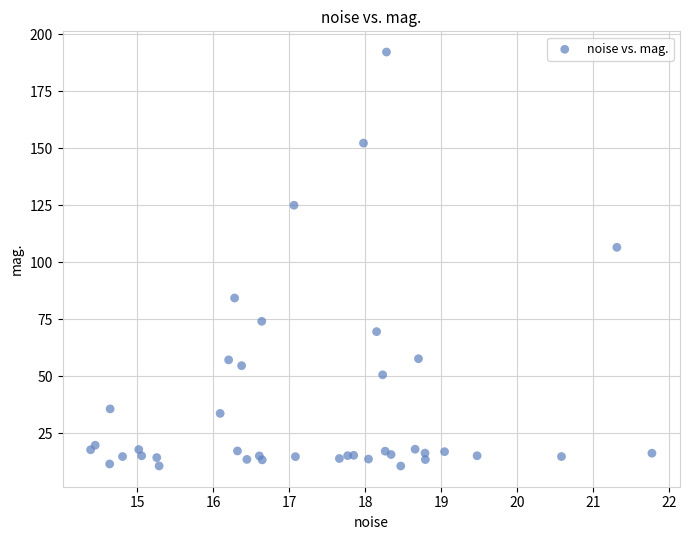

What Y value in the scatter plot is closest to 101?

106.6